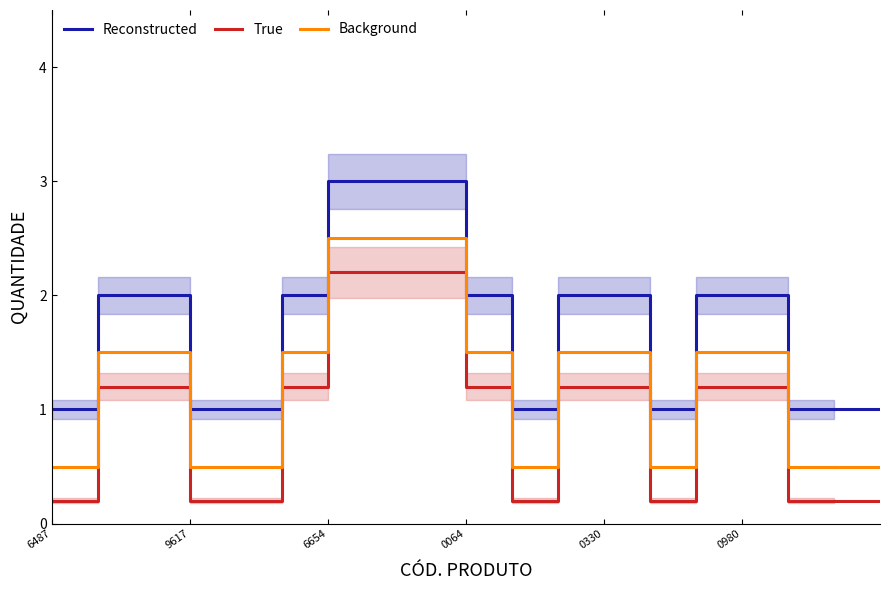

True or false: Background and Reconstructed intersect in this chart.

False